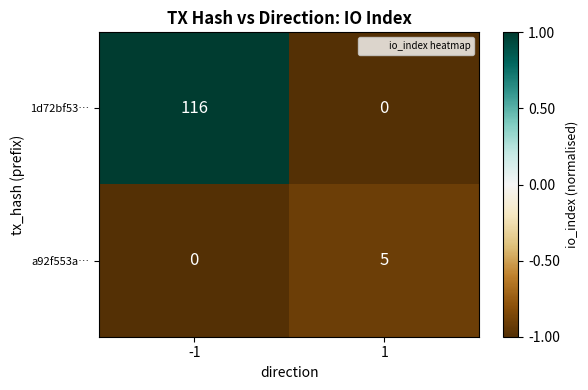

Reading left to right, transcribe all the data shown in this chart.

1d72bf53…: 116	0
a92f553a…: 0	5